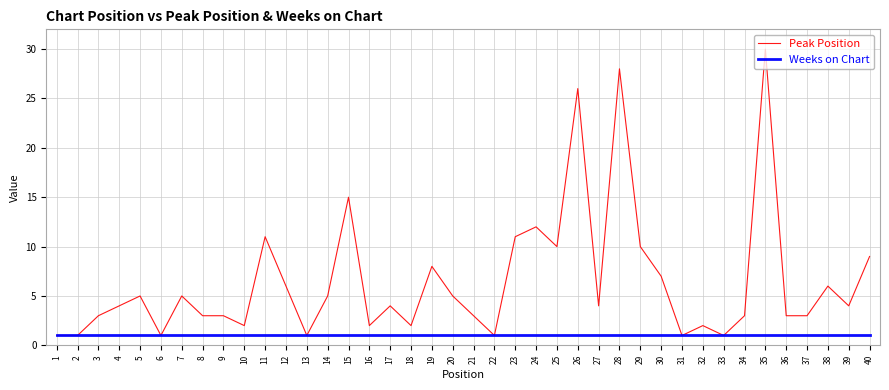

What are all the series names shown in the legend?

Peak Position, Weeks on Chart